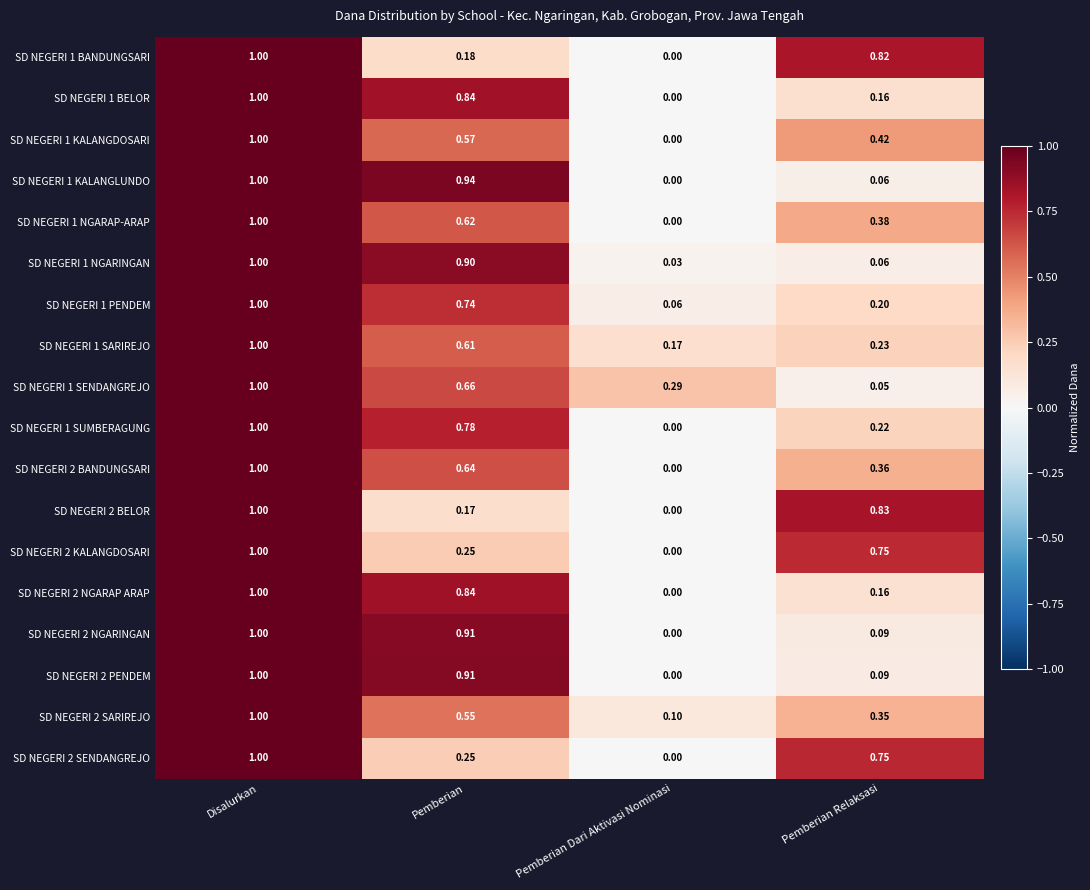

At how many categories does at least one series exceed 0?

4